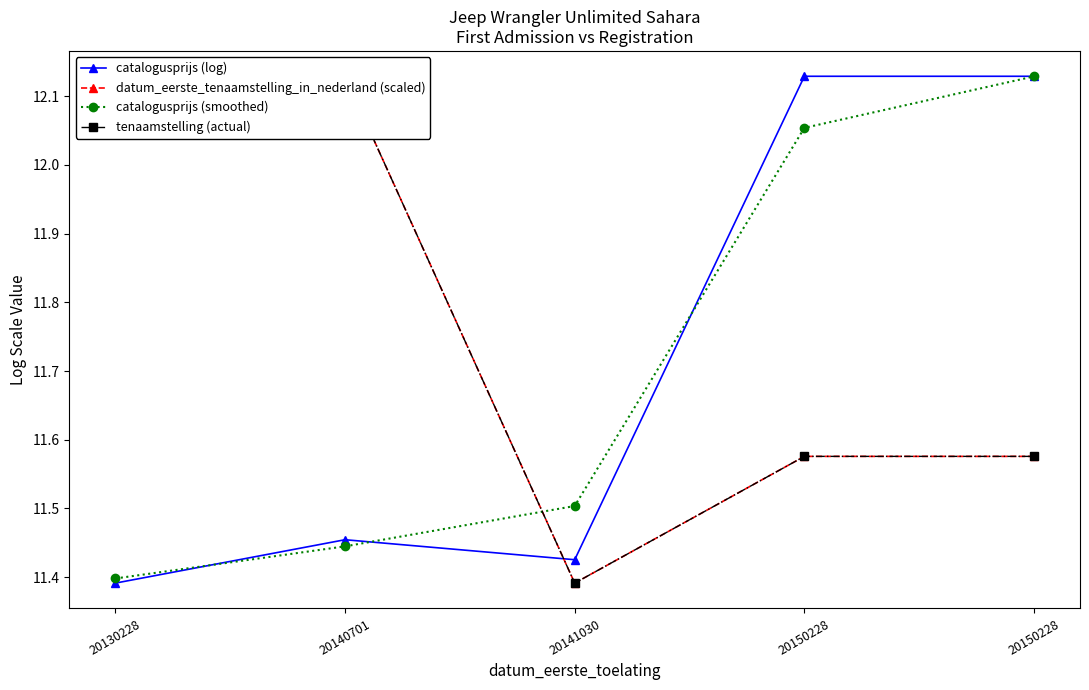

What is the approximate value of catalogusprijs (smoothed) at 20140701?

11.4